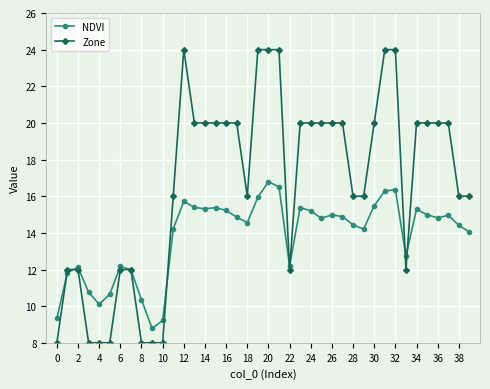

List the series in order of their peak value, highest first.

Zone, NDVI